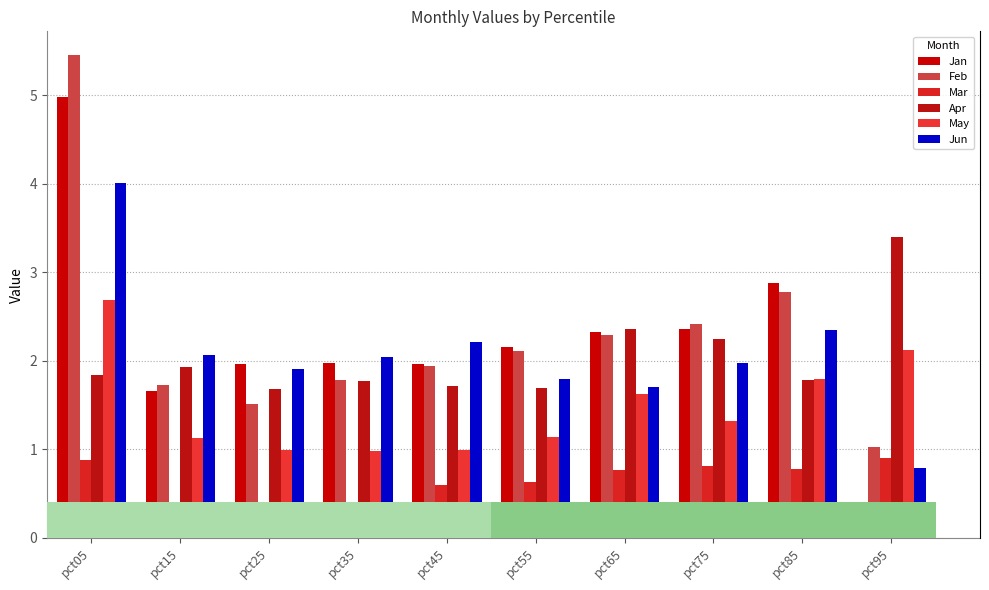

At which category does the chart reach its minimum across all series?

pct95